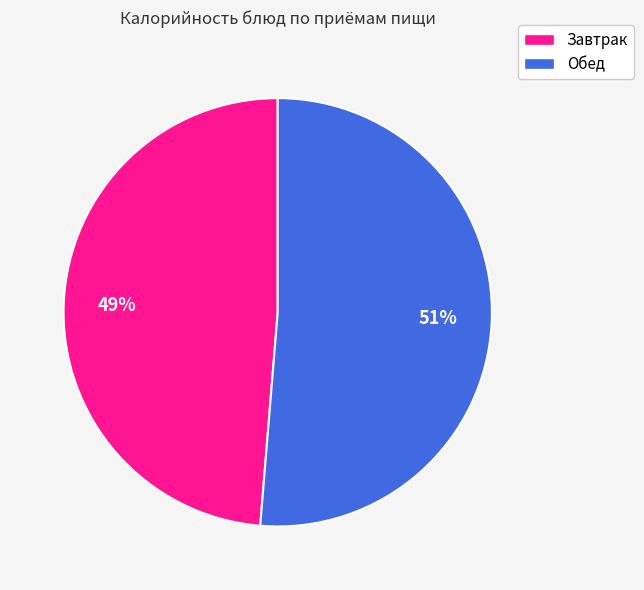

Does any single category account for the majority?

Yes